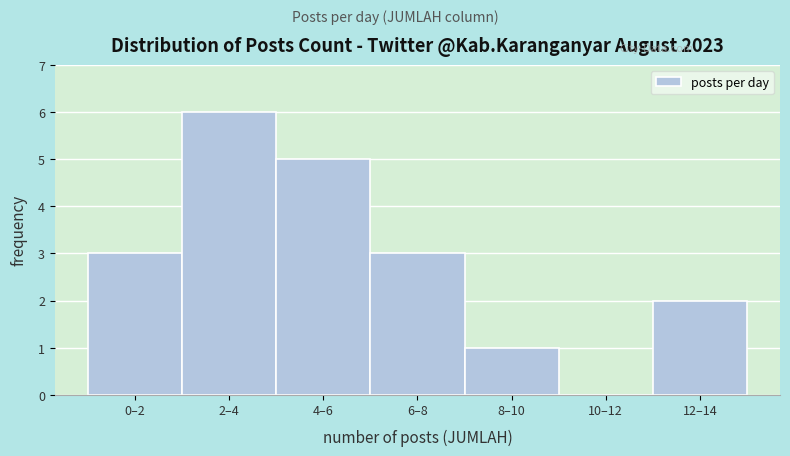

Reading left to right, extract all data points from this chart.

0–2=3	2–4=6	4–6=5	6–8=3	8–10=1	10–12=0	12–14=2